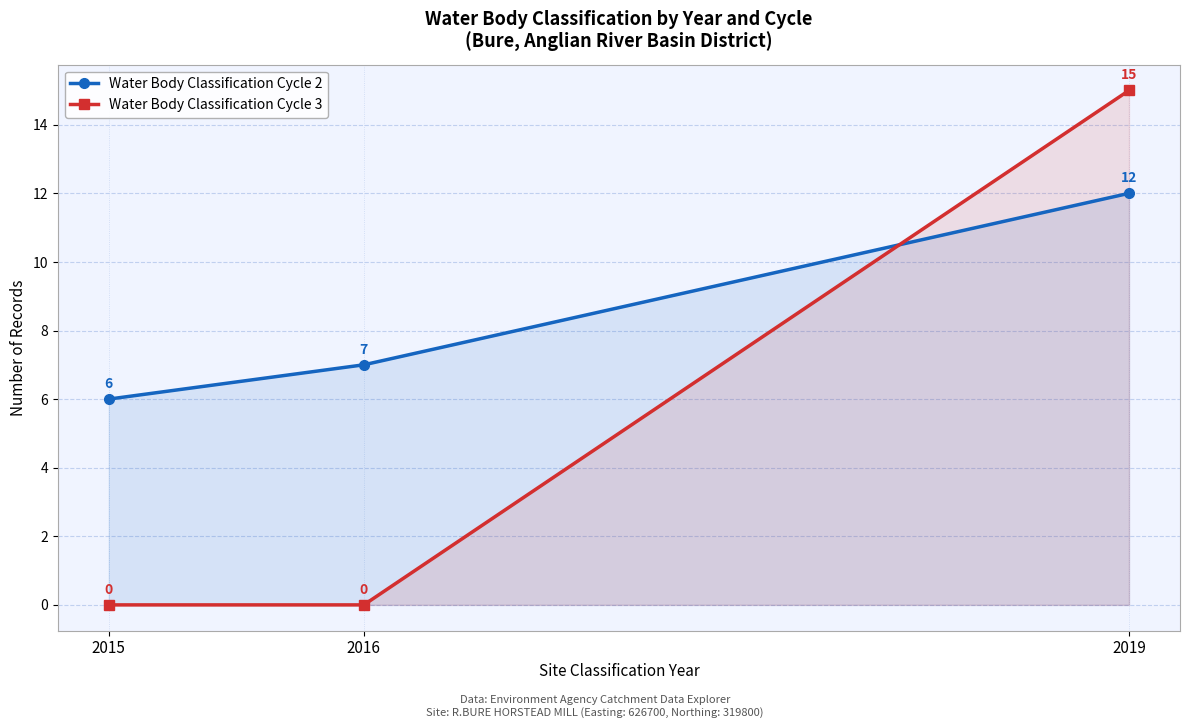

Which label corresponds to the smallest value in the chart?

2015